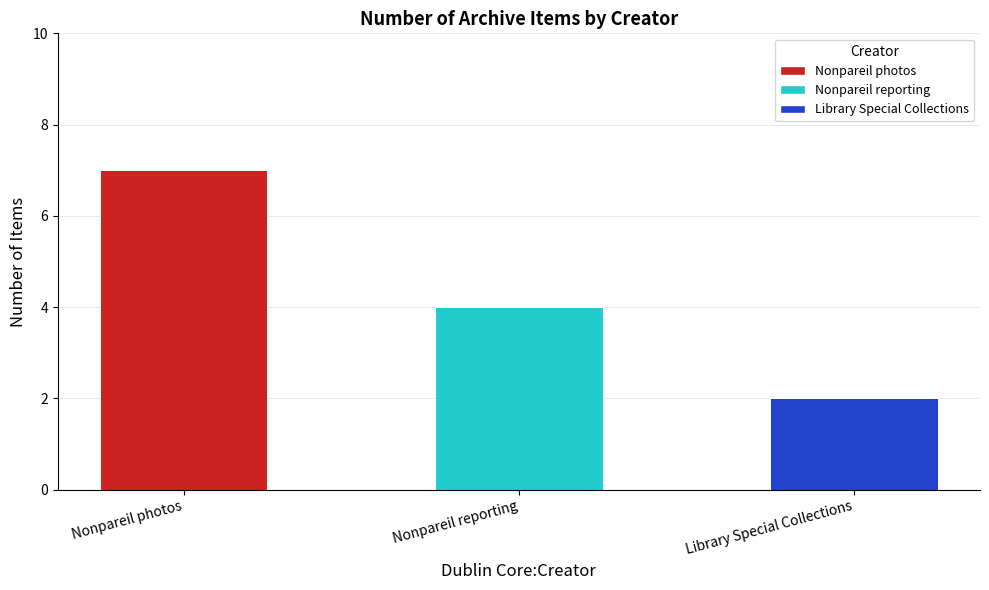

Reading left to right, extract all data points from this chart.

Nonpareil photos=7	Nonpareil reporting=4	Library Special Collections=2